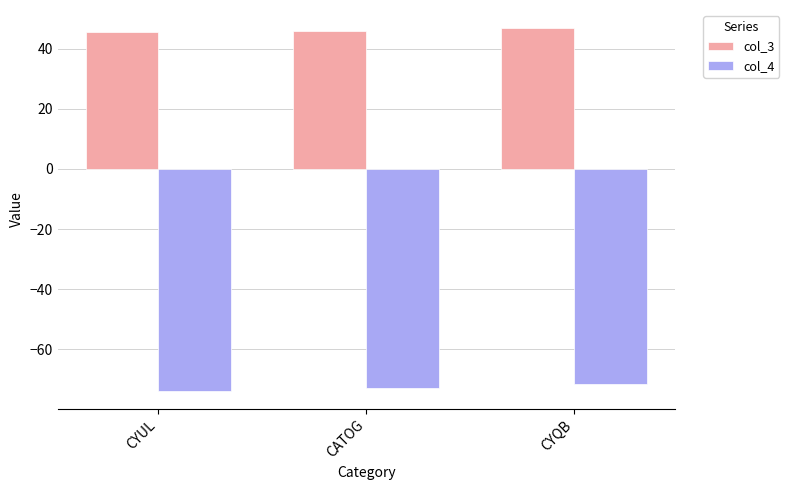

Does the chart contain any negative values?

Yes